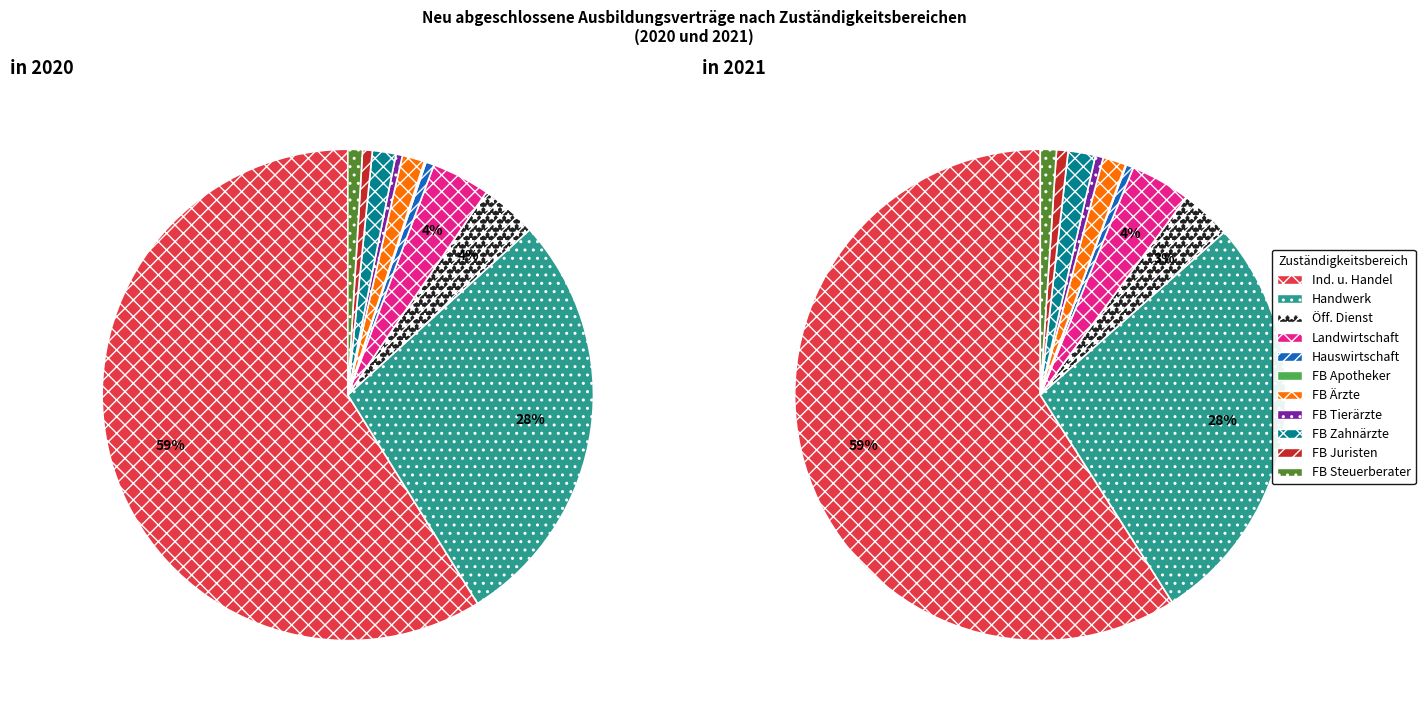

Is it true that 5 is 0% of the pie?

True